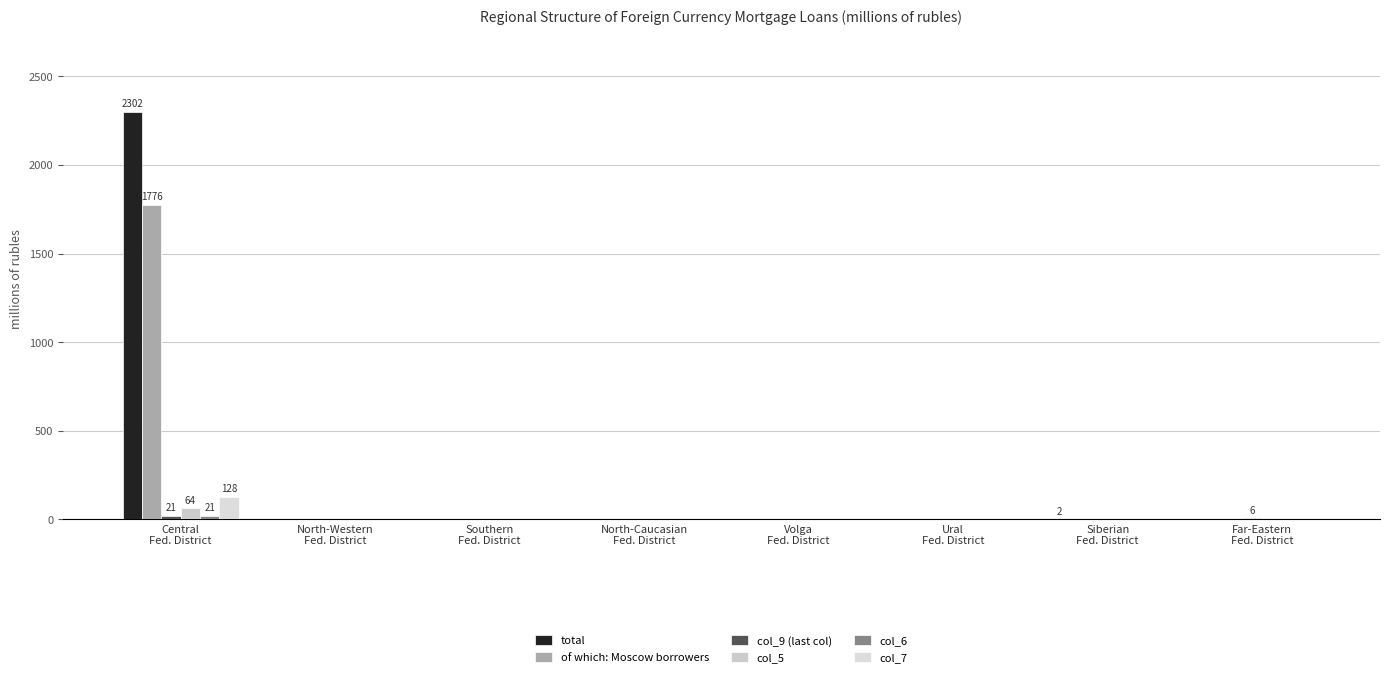

At which label does col_9 (last col) reach its minimum?

North-Western
Fed. District